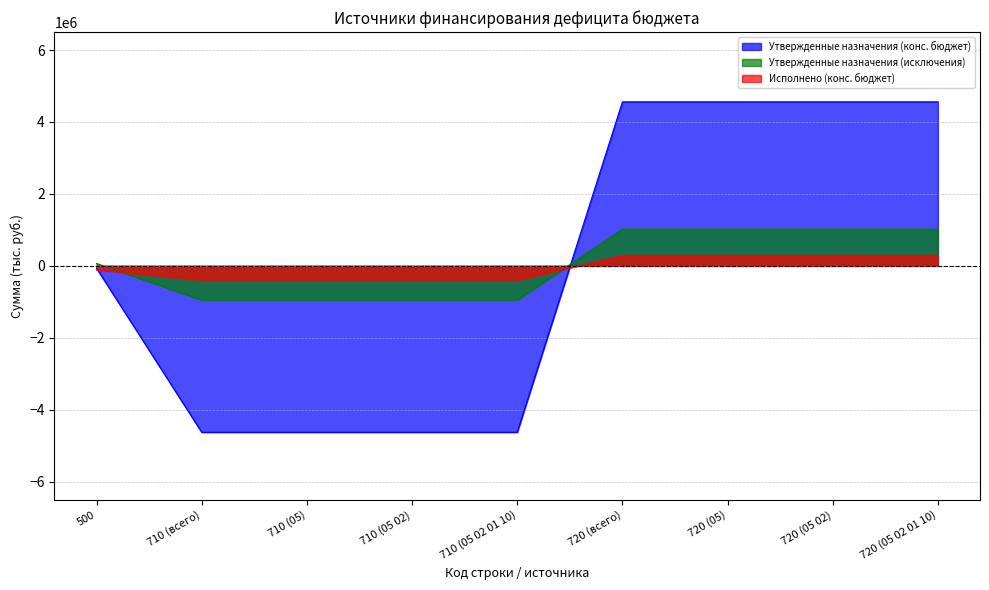

Which series has the largest total across all categories?

Утвержденные назначения (исключения)